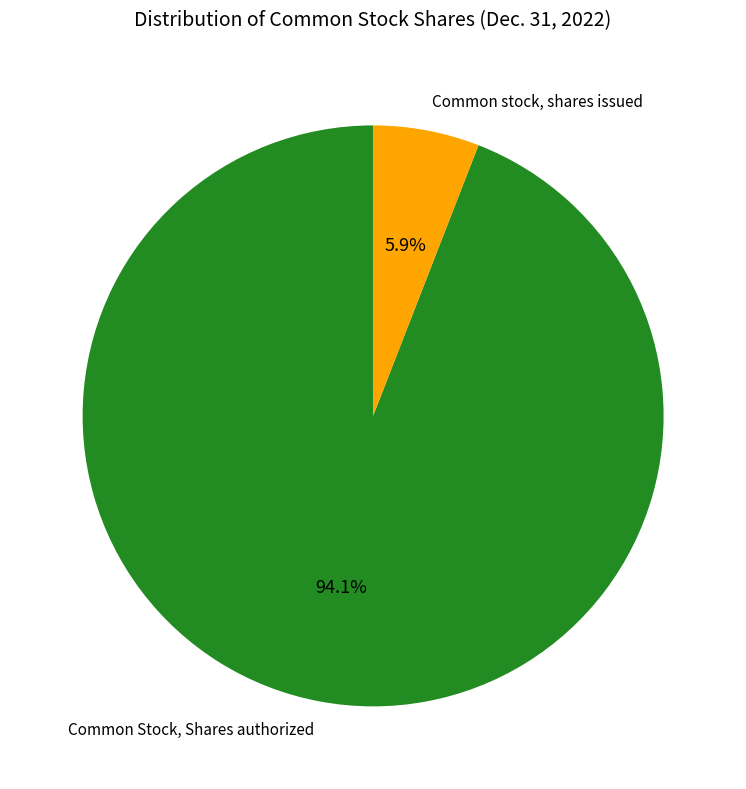

What is the largest slice in the pie chart?

Common Stock, Shares authorized